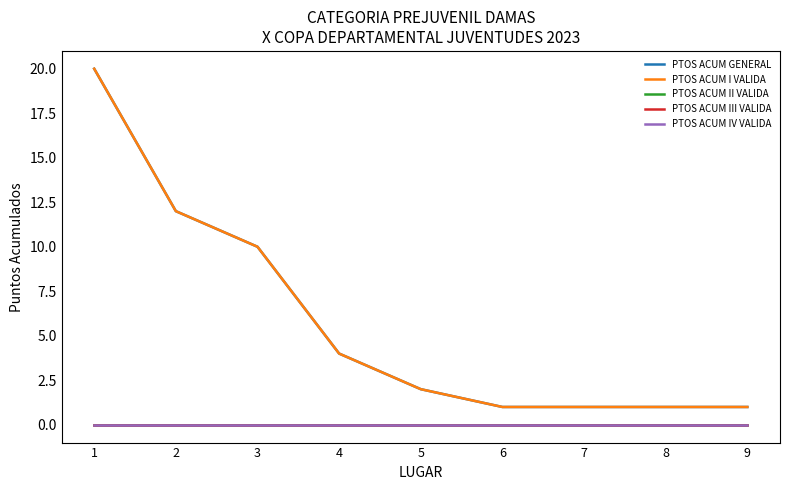

Does the chart have visible grid lines?

No